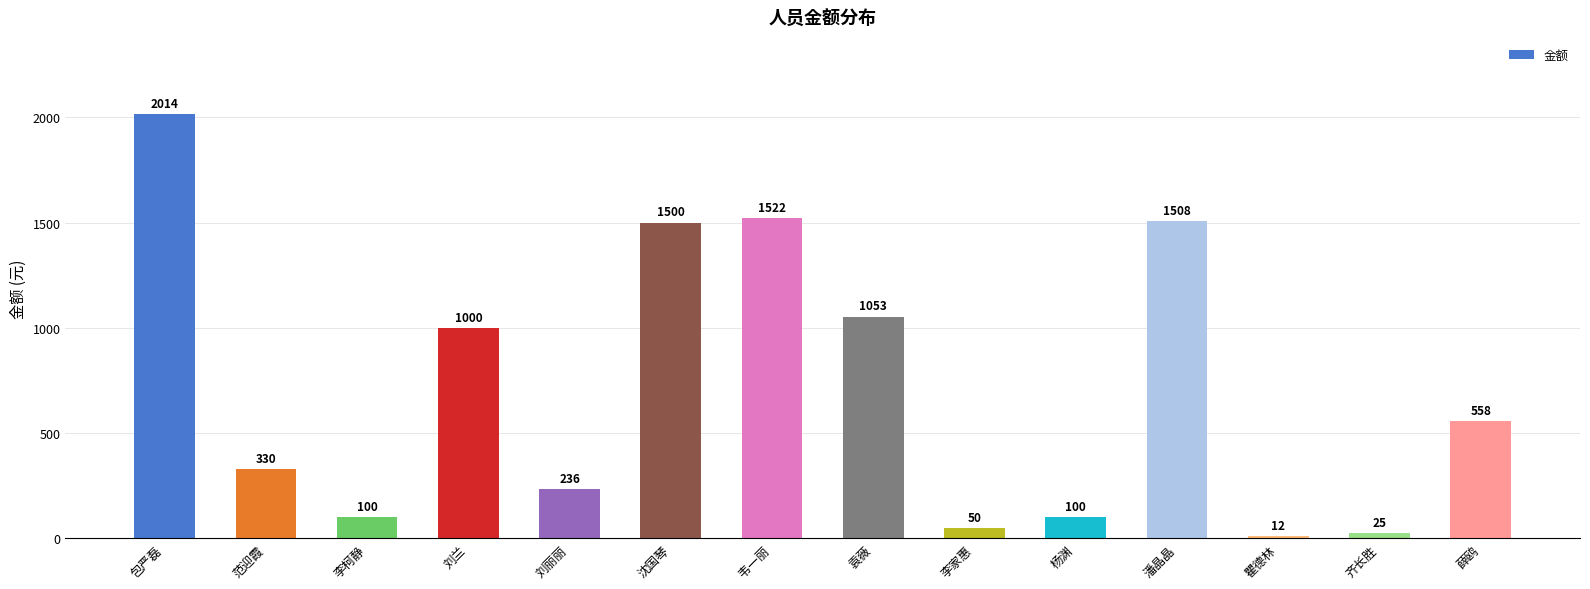

What is the change in value from 刘兰 to 韦一丽?

+522